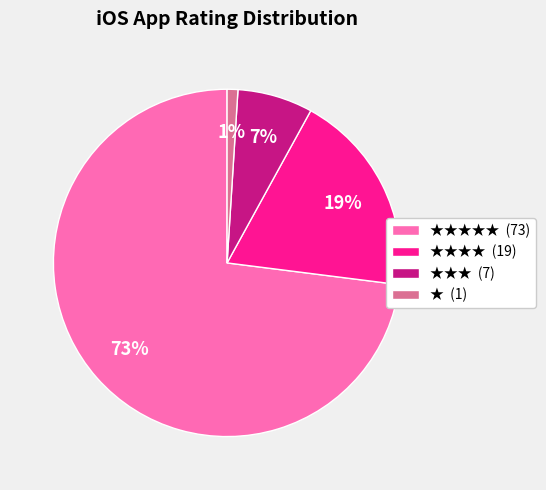

What is the smallest slice in the pie chart?

★ (1)